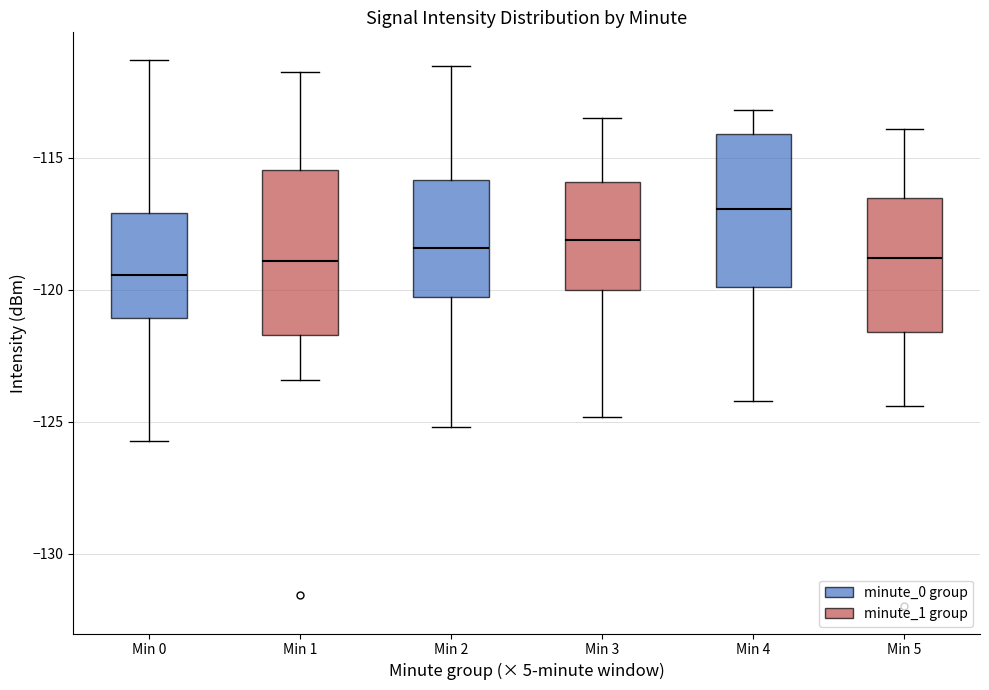

Where does the lower whisker of the box for Min 1 end on the y-axis? The values are not printed on the chart, so give them approximately, as read against the axis.

-123.5